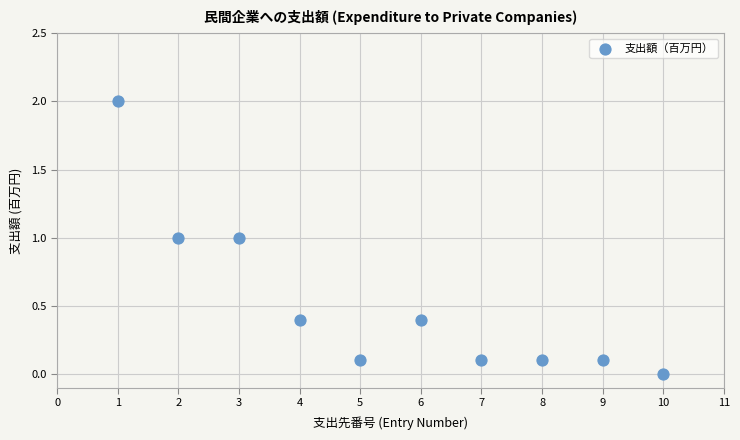

What is the range of Y values (max minus min)?

2.0